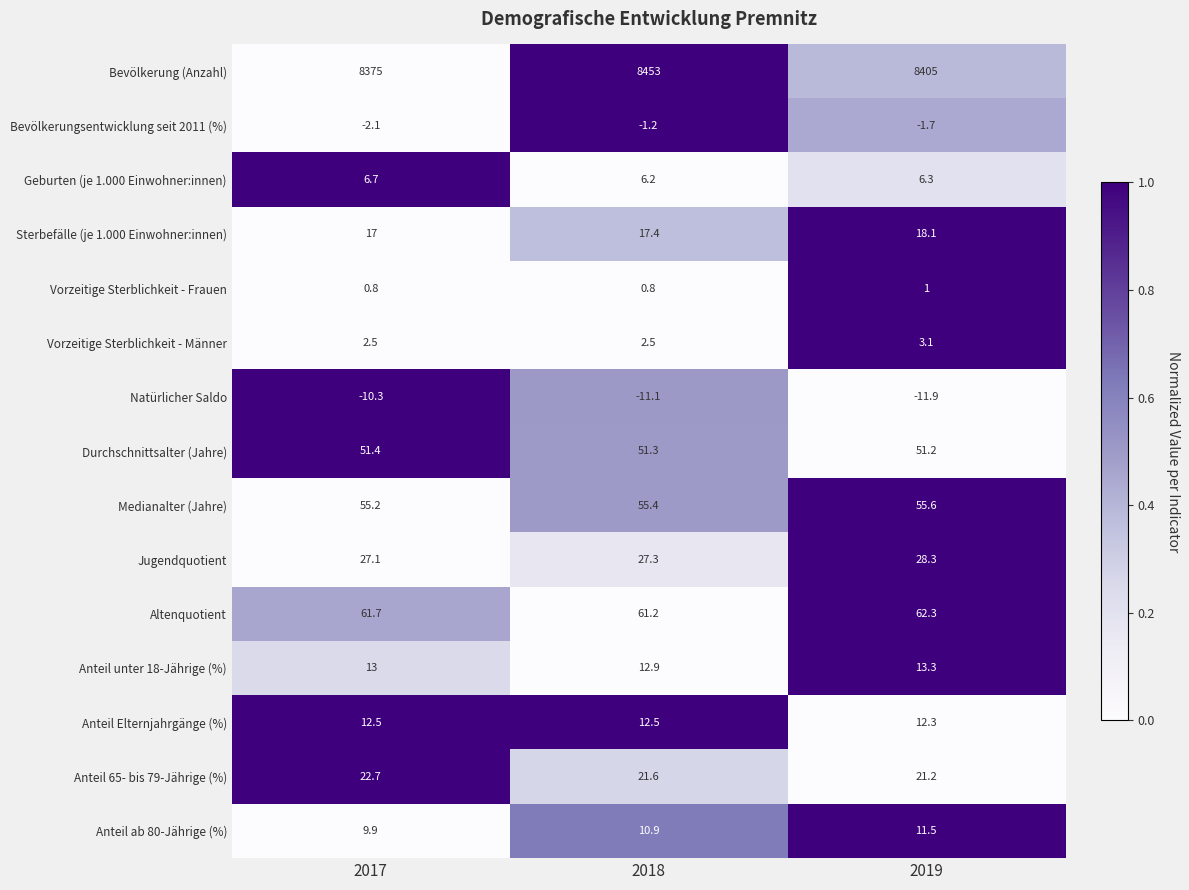

Is the value of Vorzeitige Sterblichkeit - Frauen at 2018 greater than the value of Anteil unter 18-Jährige (%) at 2017?

No